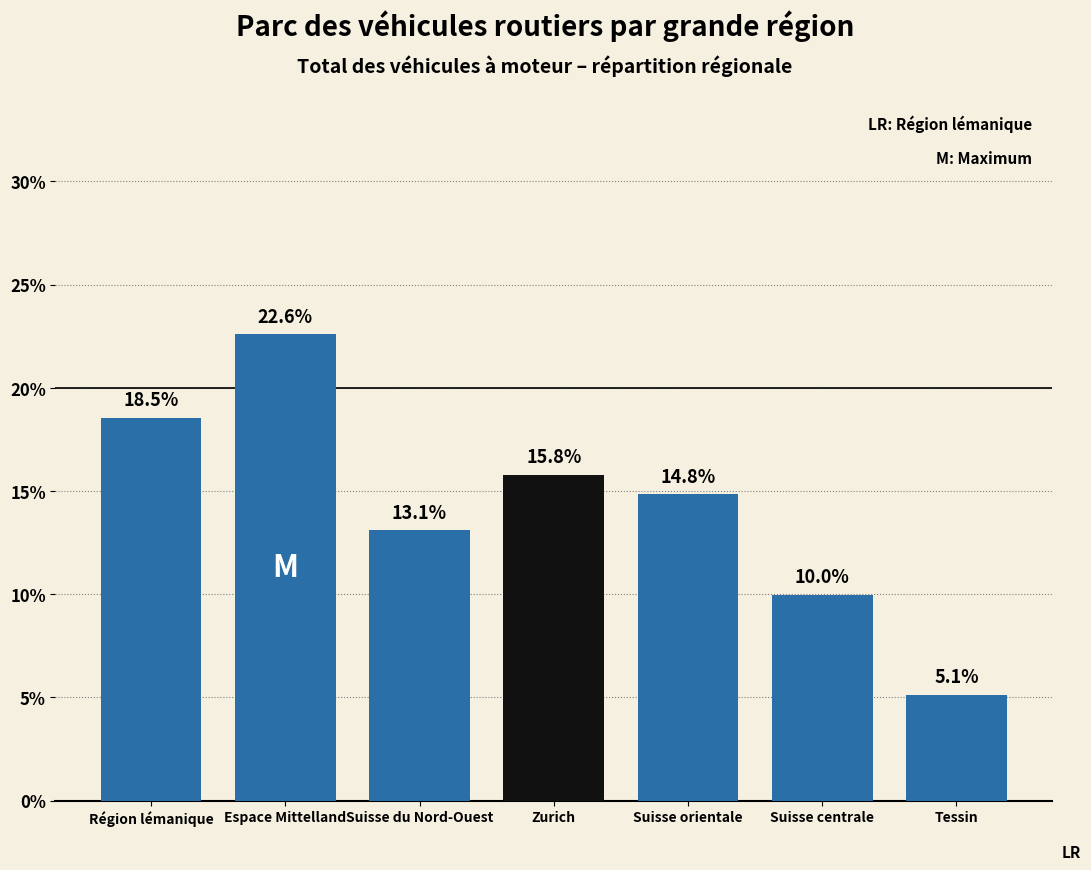

Reading right to left, extract all data points from this chart.

Tessin=5.1	Suisse centrale=10.0	Suisse orientale=14.8	Zurich=15.8	Suisse du Nord-Ouest=13.1	Espace Mittelland=22.6	Région lémanique=18.5